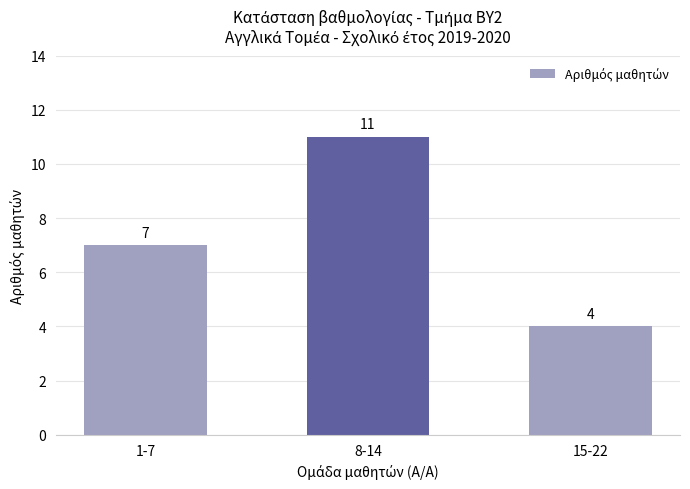

What is the average value?

7